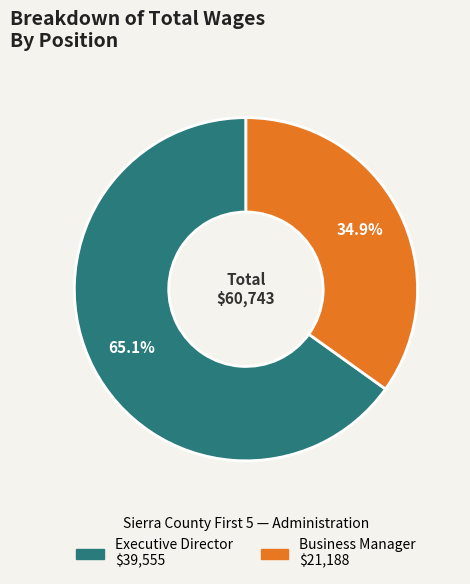

Is there a majority slice in this chart?

Yes